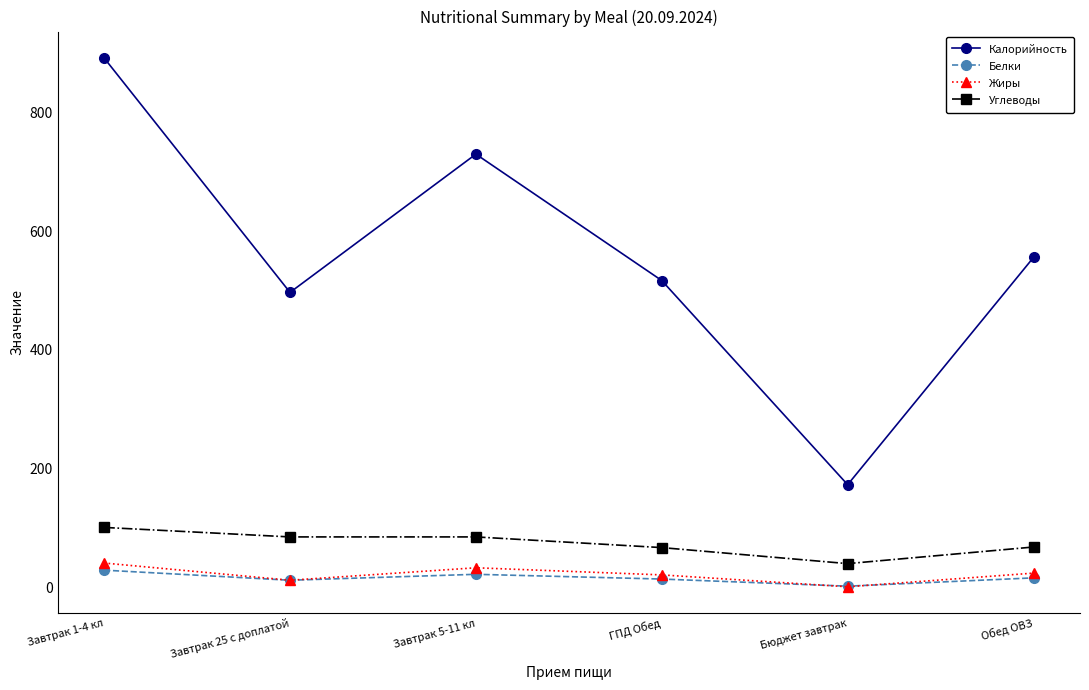

Between Завтрак 1-4 кл and Завтрак 5-11 кл, which series saw the biggest shift?

Калорийность